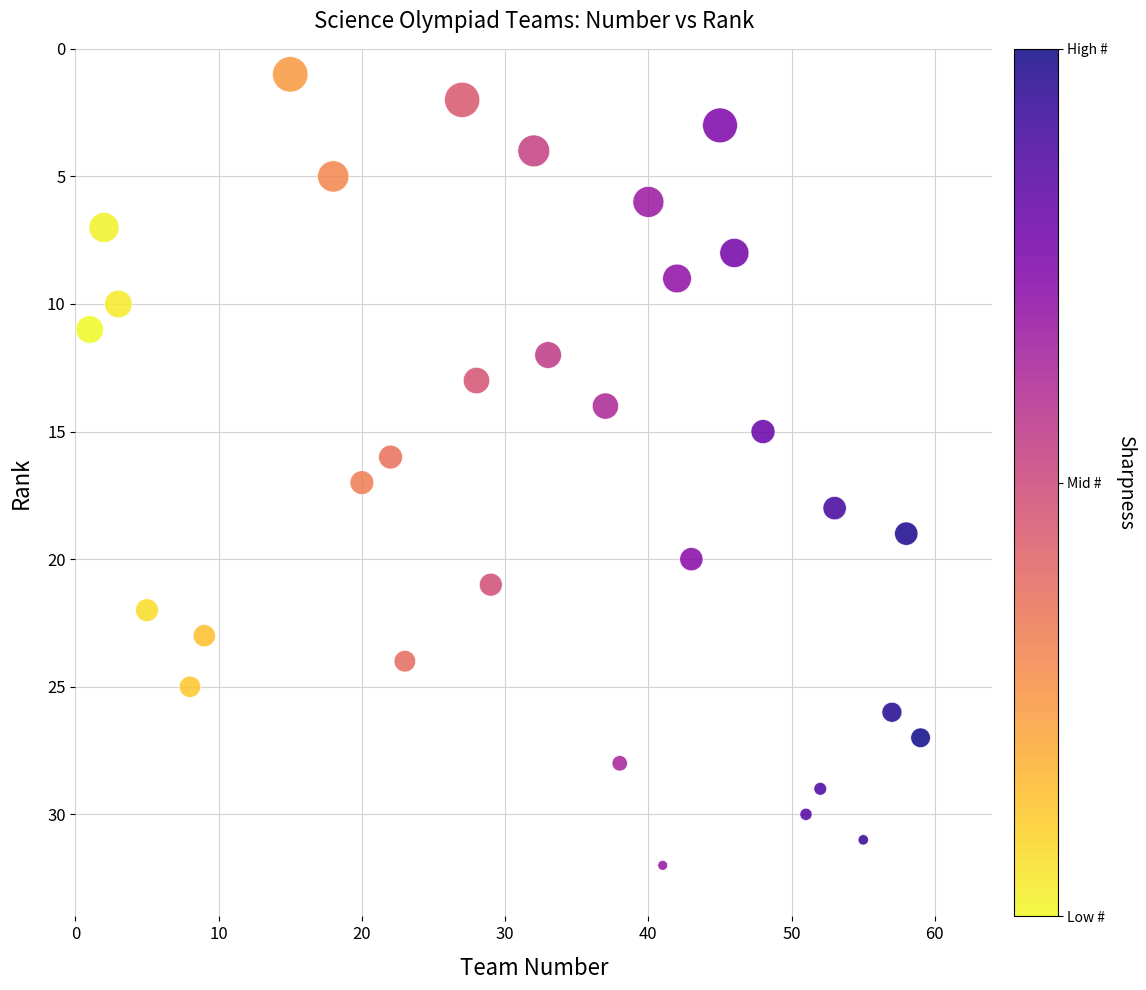

What is the range of X values (max minus min)?

58